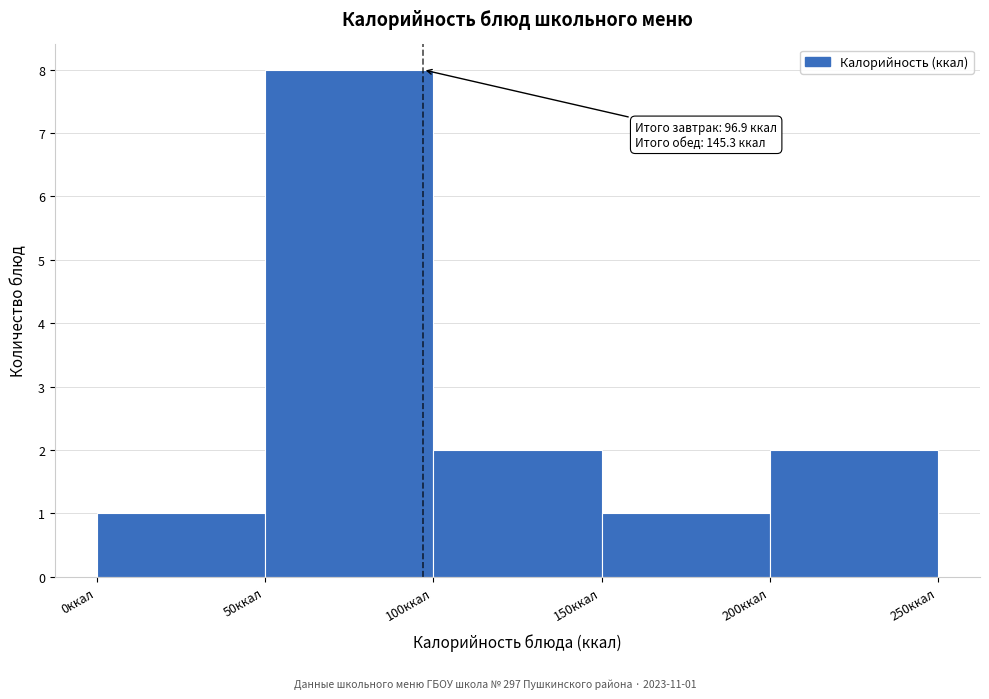

Over which range of the x-axis is the bar tallest?

50 to 100